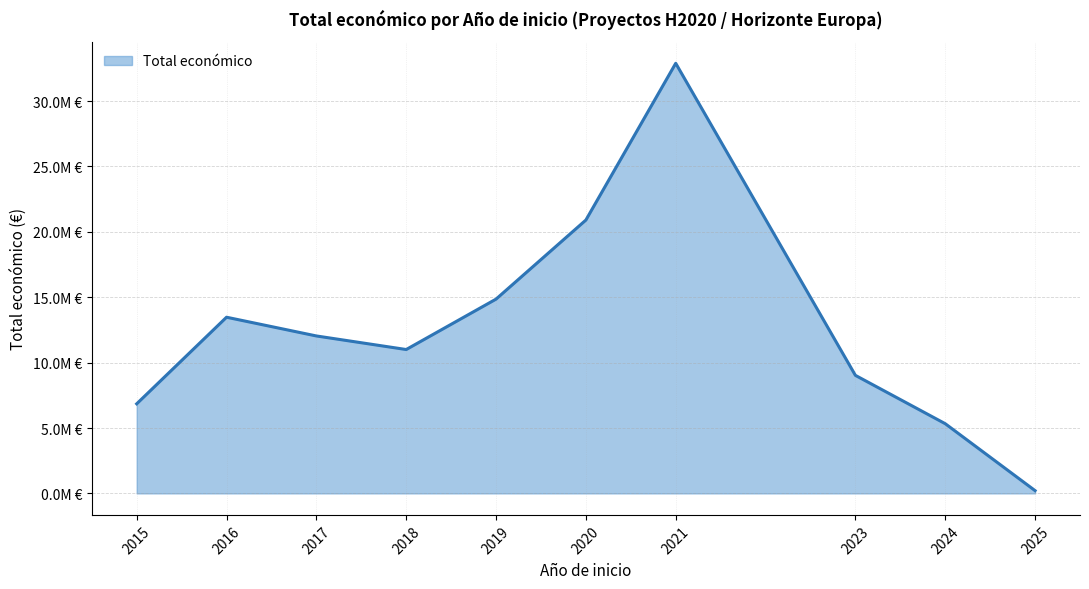

Does the chart have visible grid lines?

Yes